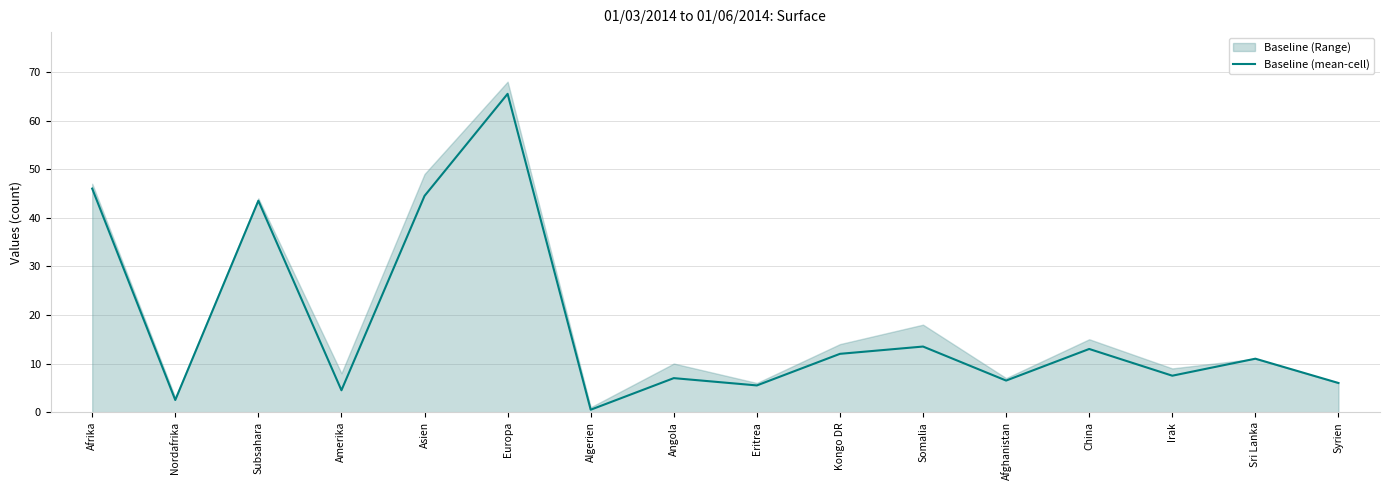

How many data points does each series have?

16